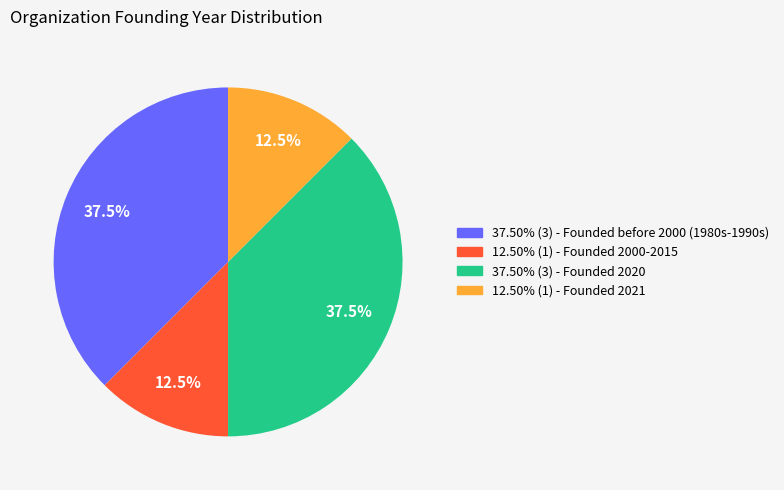

How many slices are in this pie chart?

4